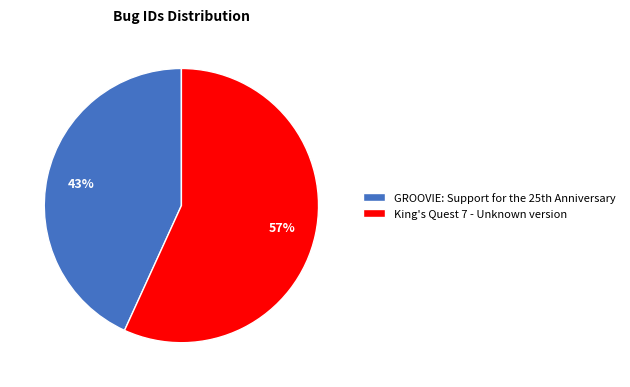

To the nearest percent, what is the average slice percentage?

50%